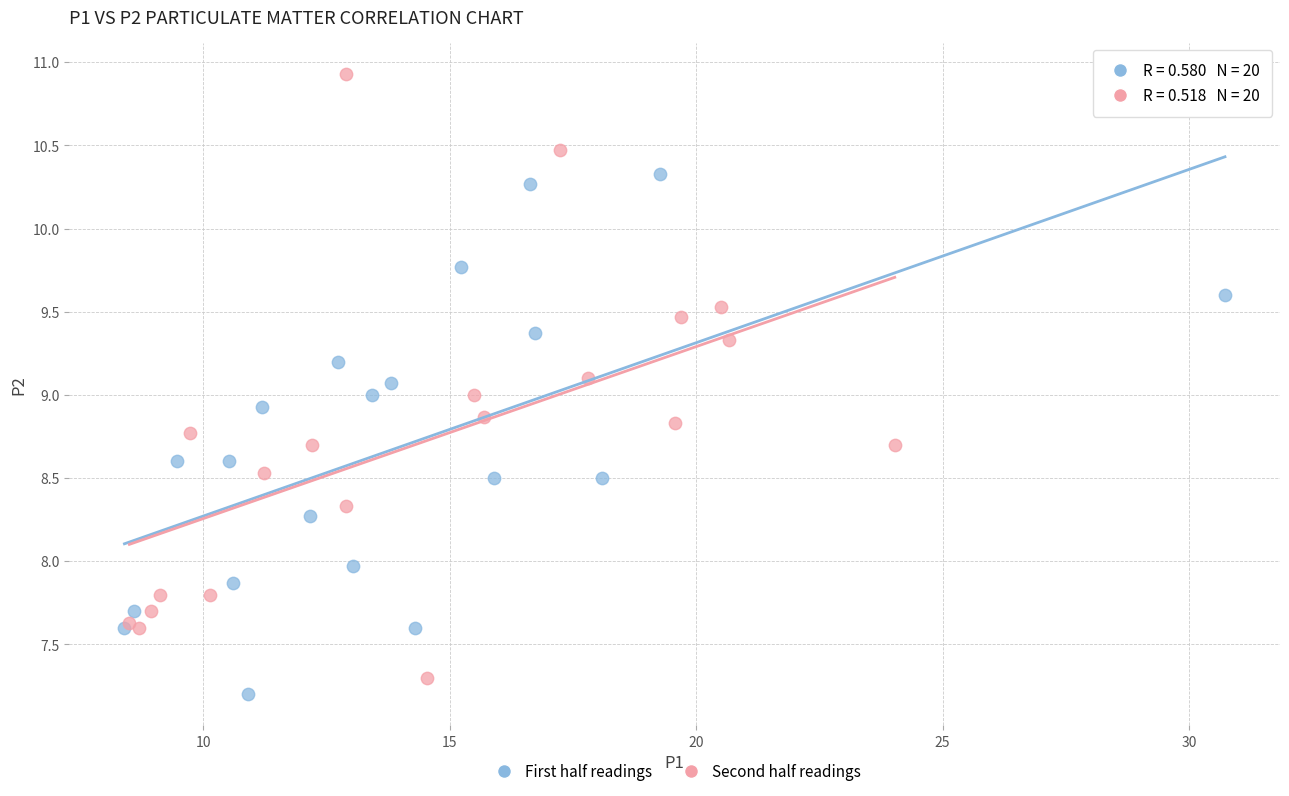

Which series contains the highest Y value?

Second half readings